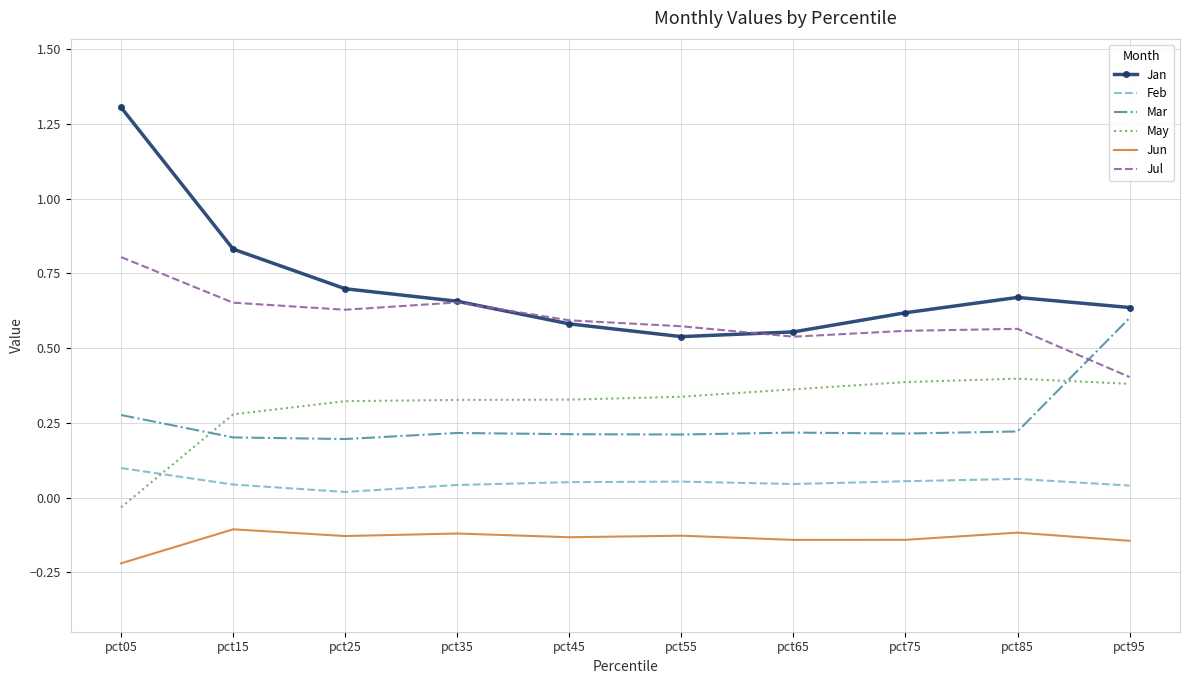

List the series in order of their peak value, highest first.

Jan, Jul, Mar, May, Feb, Jun